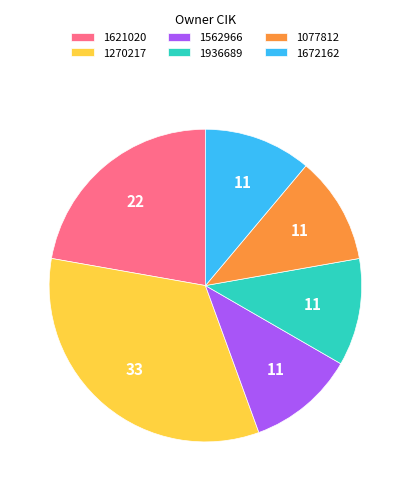

Does any single category account for the majority?

No